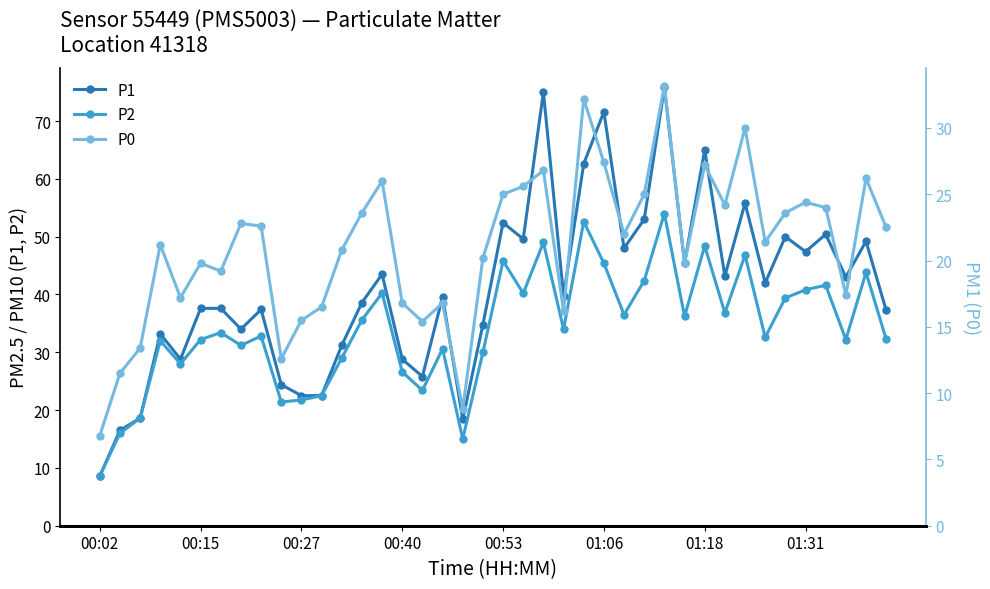

What is the lowest value of the P2 series?

8.6